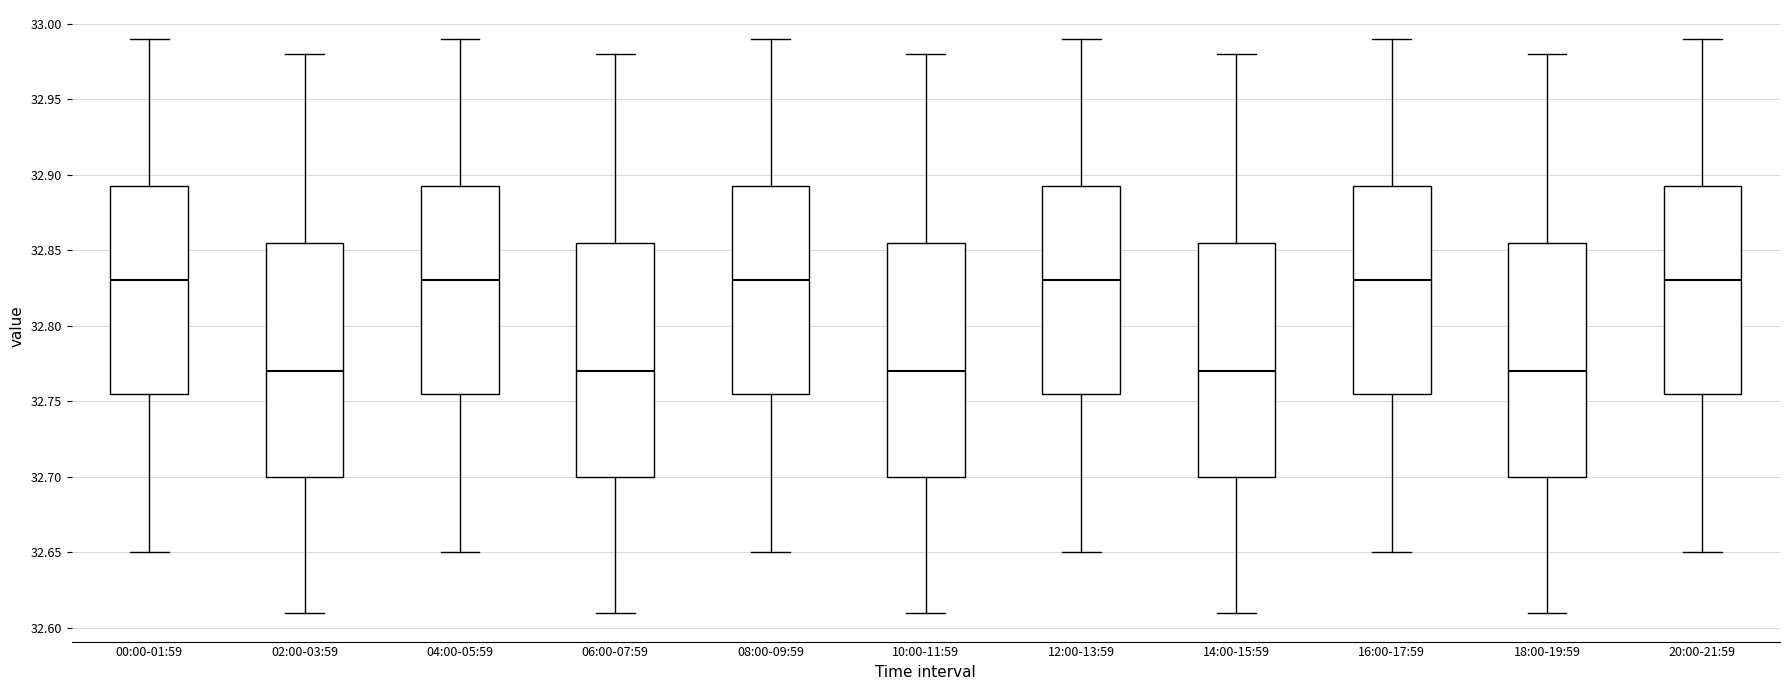

Reading left to right, read every box against the y-axis: the position of its median line, the range the box covers, and the ends of its whiskers. The values are not printed on the chart, so give them approximately, as read against the axis.

00:00-01:59: median 32.830, box 32.755 to 32.895, whiskers 32.650 to 32.990
02:00-03:59: median 32.770, box 32.700 to 32.855, whiskers 32.610 to 32.980
04:00-05:59: median 32.830, box 32.755 to 32.895, whiskers 32.650 to 32.990
06:00-07:59: median 32.770, box 32.700 to 32.855, whiskers 32.610 to 32.980
08:00-09:59: median 32.830, box 32.755 to 32.895, whiskers 32.650 to 32.990
10:00-11:59: median 32.770, box 32.700 to 32.855, whiskers 32.610 to 32.980
12:00-13:59: median 32.830, box 32.755 to 32.895, whiskers 32.650 to 32.990
14:00-15:59: median 32.770, box 32.700 to 32.855, whiskers 32.610 to 32.980
16:00-17:59: median 32.830, box 32.755 to 32.895, whiskers 32.650 to 32.990
18:00-19:59: median 32.770, box 32.700 to 32.855, whiskers 32.610 to 32.980
20:00-21:59: median 32.830, box 32.755 to 32.895, whiskers 32.650 to 32.990